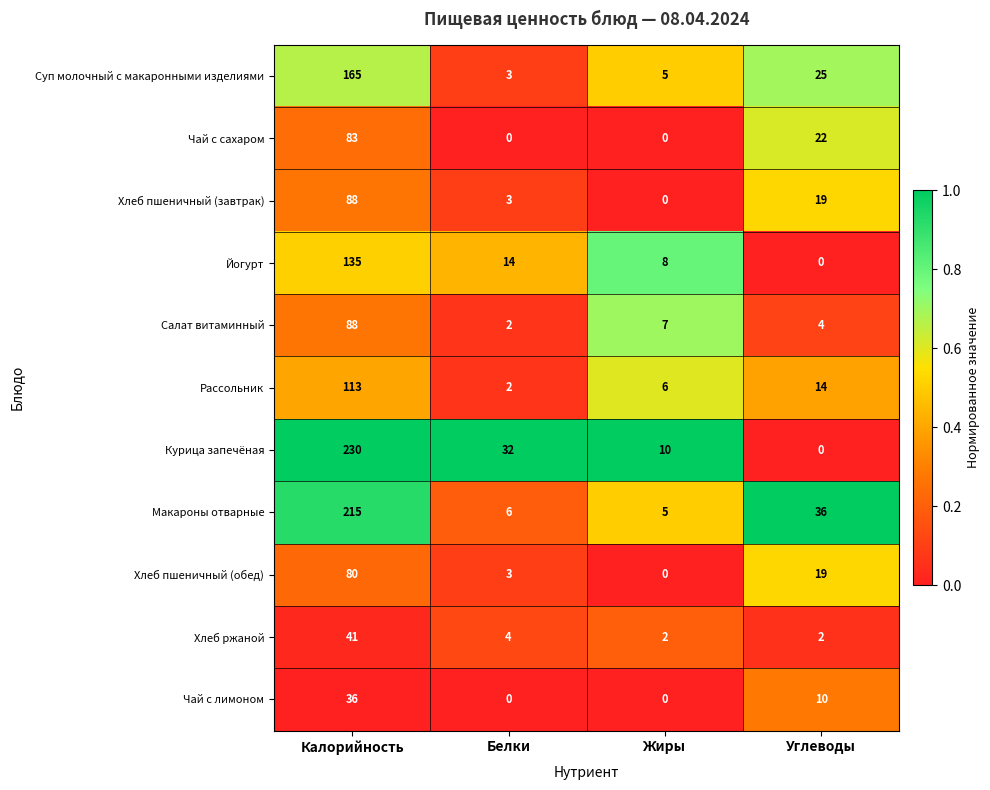

Is it true that Хлеб пшеничный (завтрак) equals 13 at Углеводы?

False